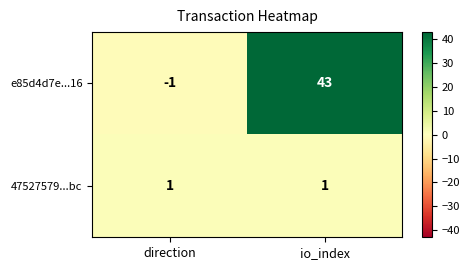

Is it true that 47527579...bc equals 1 at direction?

True